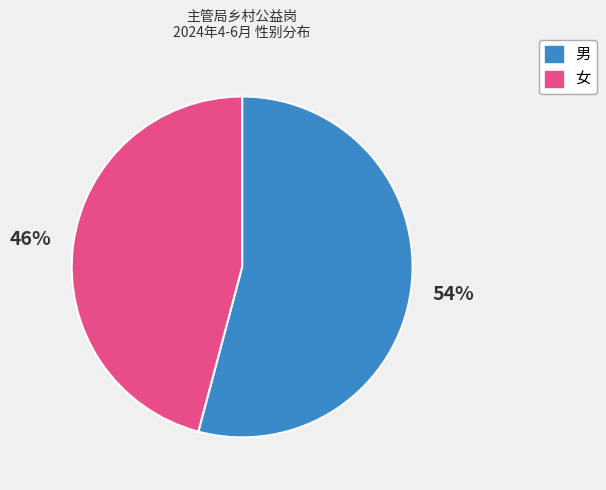

Which category accounts for the majority?

男